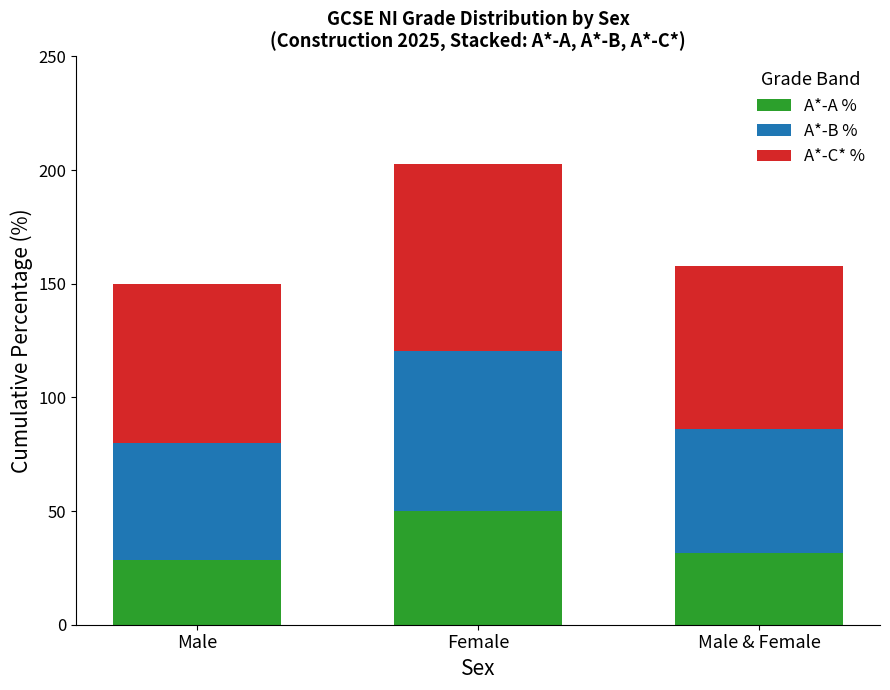

Reading left to right, transcribe the values for A*-A %.

Male=28.4	Female=50.0	Male & Female=31.5